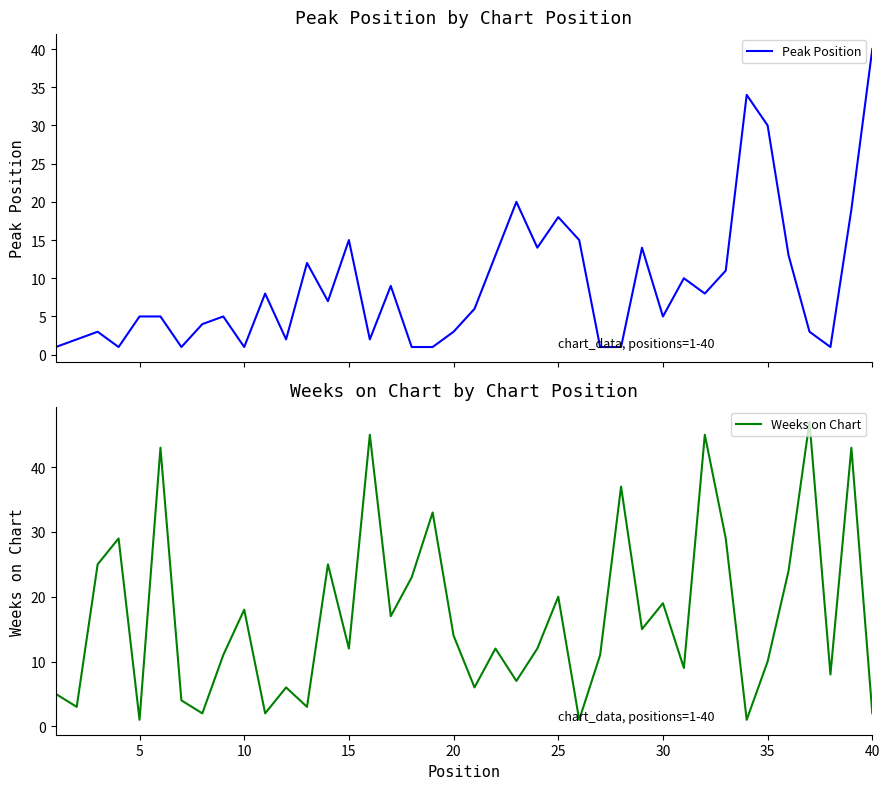

After their last crossing, which series has the higher values: Peak Position or Weeks on Chart?

Peak Position